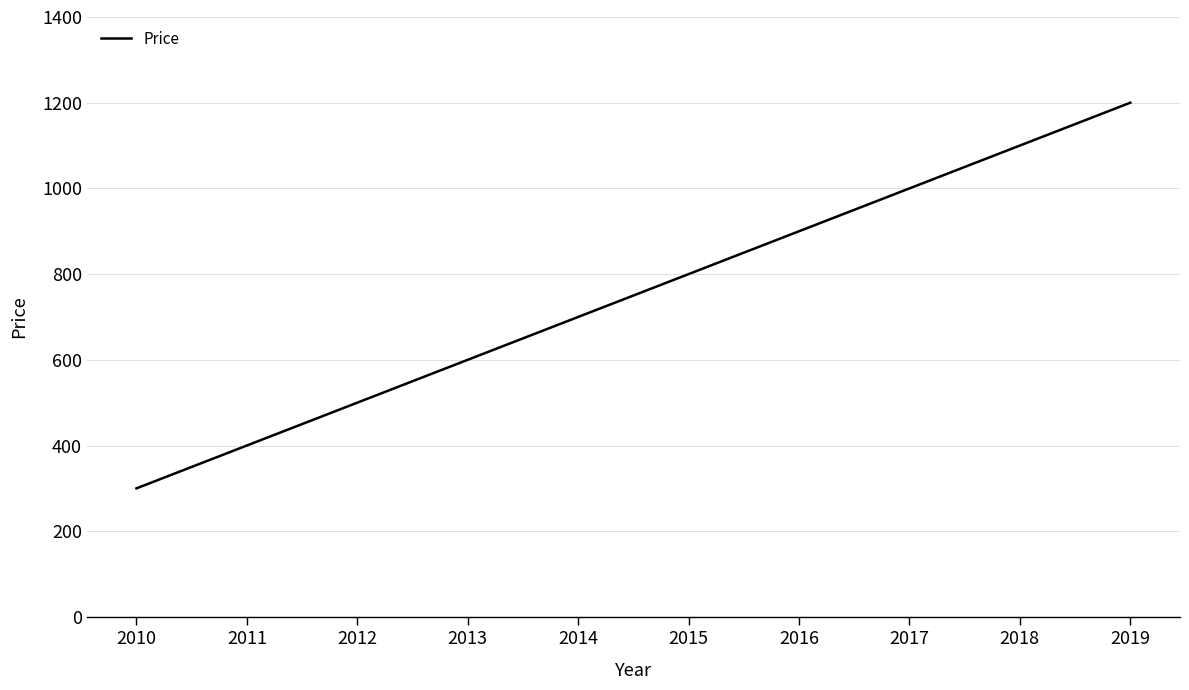

Reading left to right, list all the values displayed in this chart.

2010=300	2011=400	2012=500	2013=600	2014=700	2015=800	2016=900	2017=1000	2018=1100	2019=1200